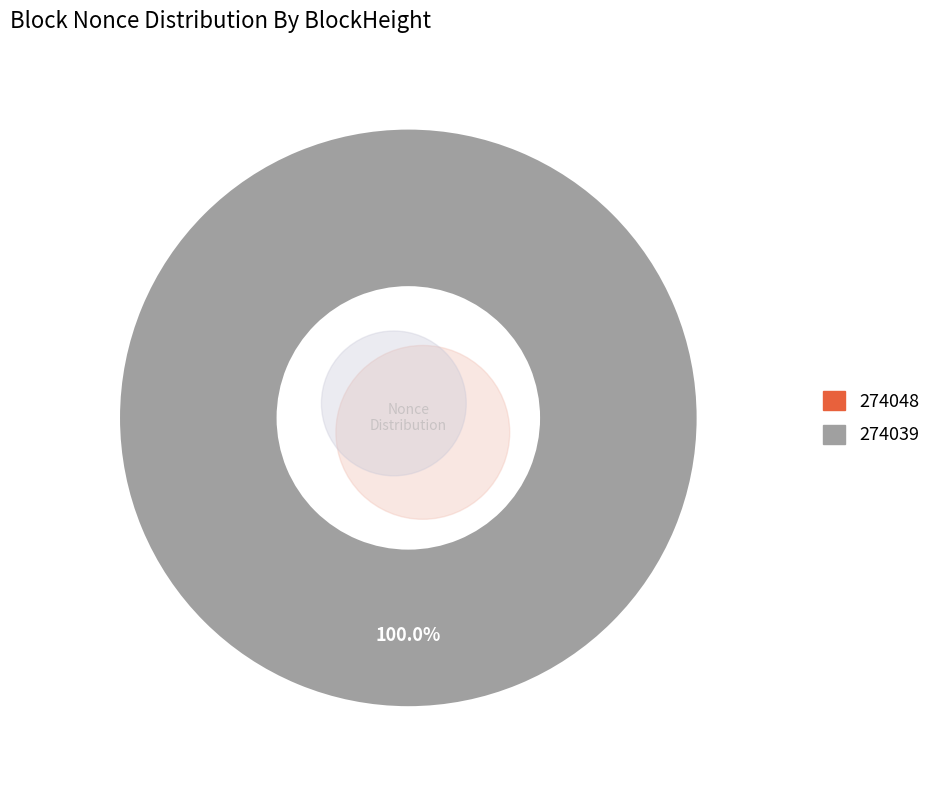

To the nearest percent, what portion does 274039 represent?

100%